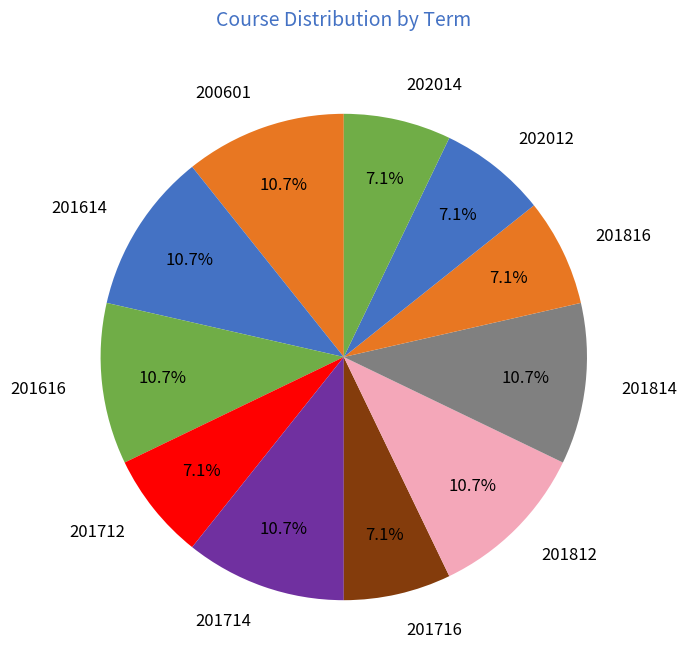

How many segments does this pie chart have?

11